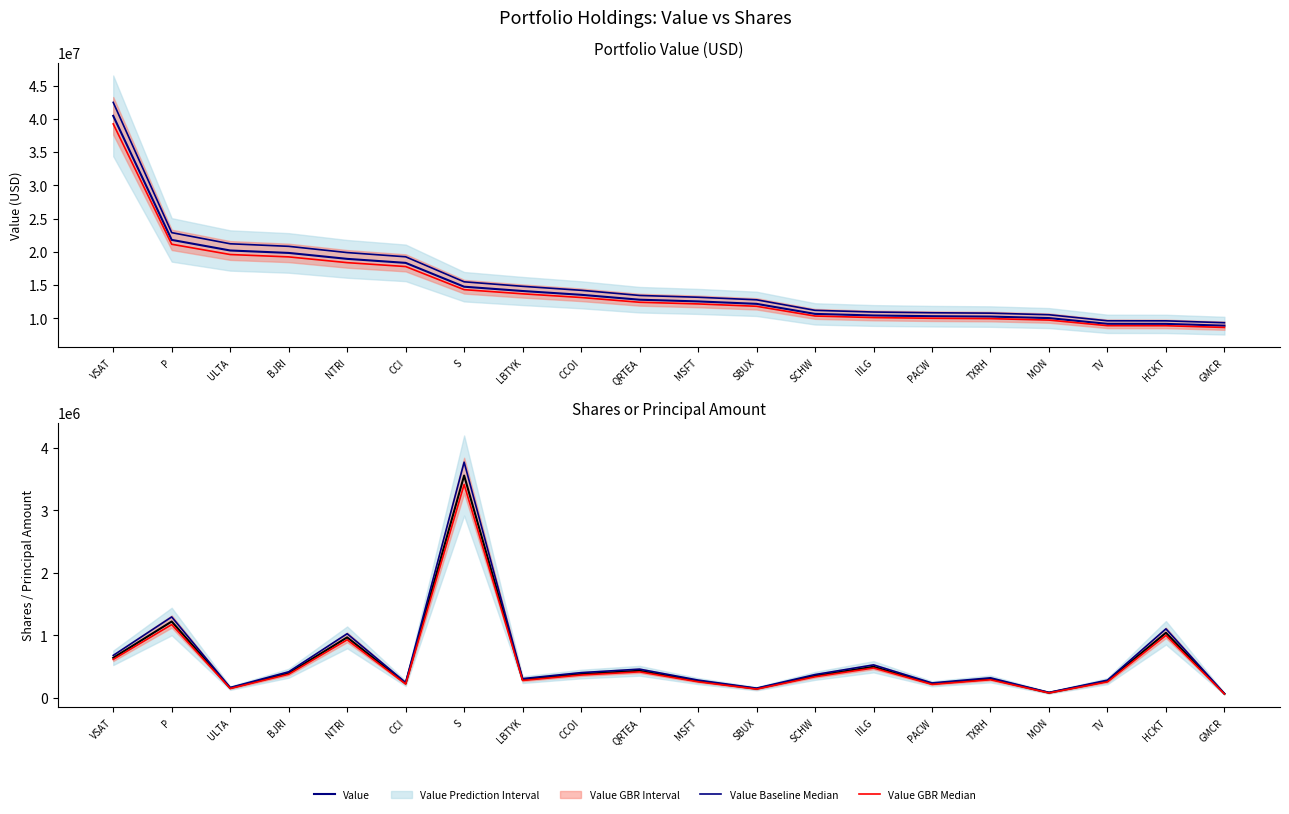

How many lines are shown in the chart?

6